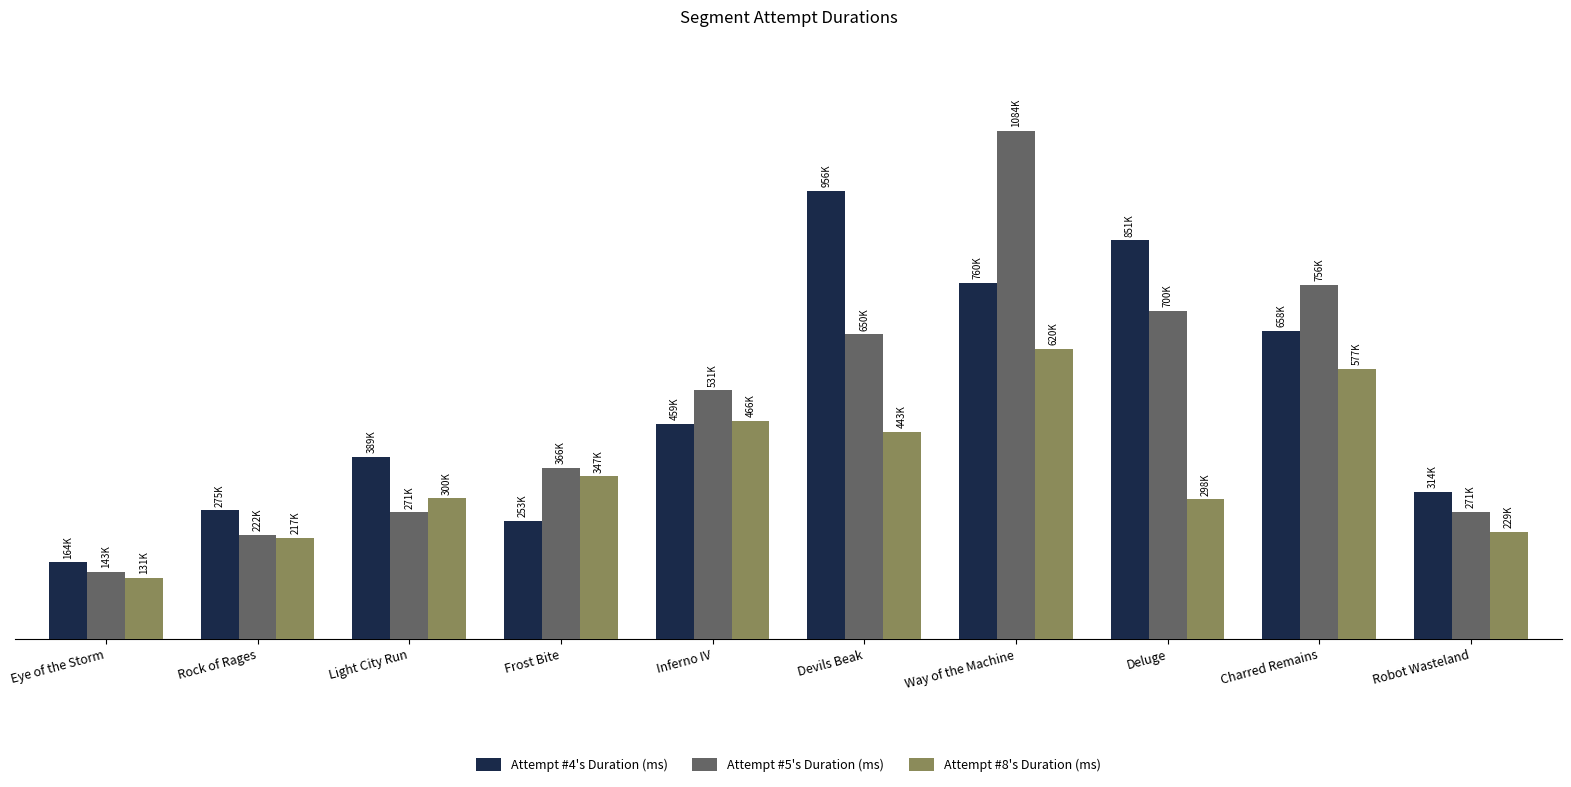

Reading left to right, what are all the values shown in this chart?

Attempt #4's Duration (ms): 164139	274731	388789	252651	459009	956409	760441	850910	658009	313988
Attempt #5's Duration (ms): 143216	221911	270511	365722	530859	650145	1083669	699852	756023	271305
Attempt #8's Duration (ms): 131160	216866	300230	347459	465522	442531	619516	298141	576650	229127